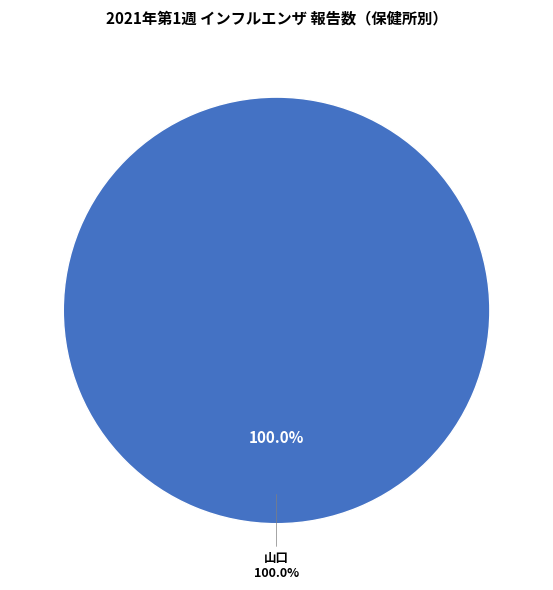

Which category has the biggest portion of the pie?

山口